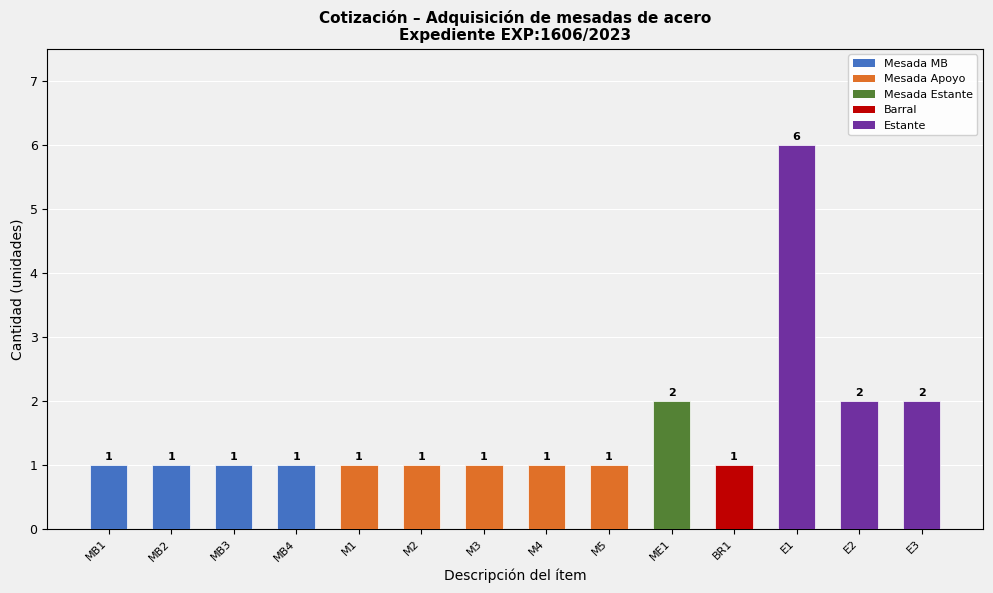

Does the chart contain stacked bars?

No